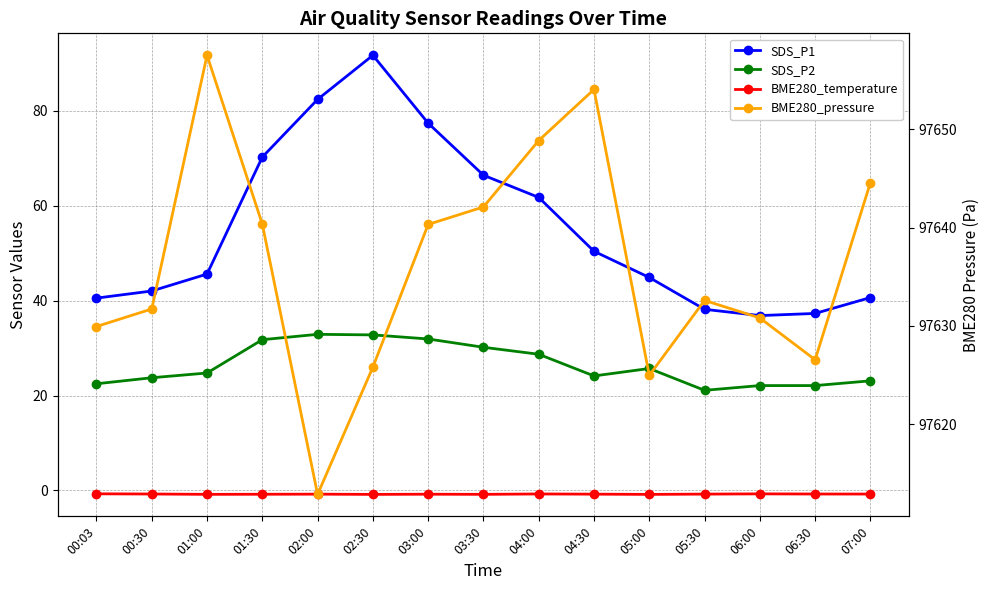

What is the label of the 15th point from the left?

07:00